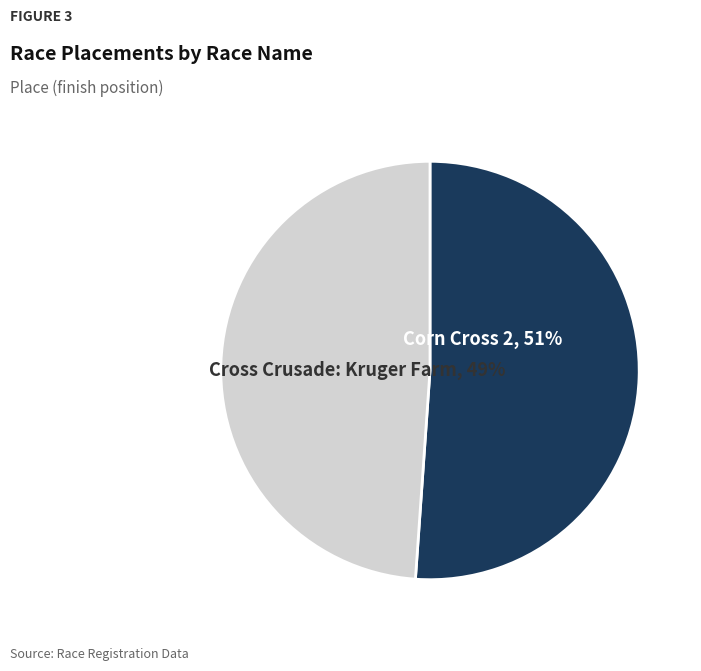

Rank the categories by value from highest to lowest.

Corn Cross 2, Cross Crusade: Kruger Farm